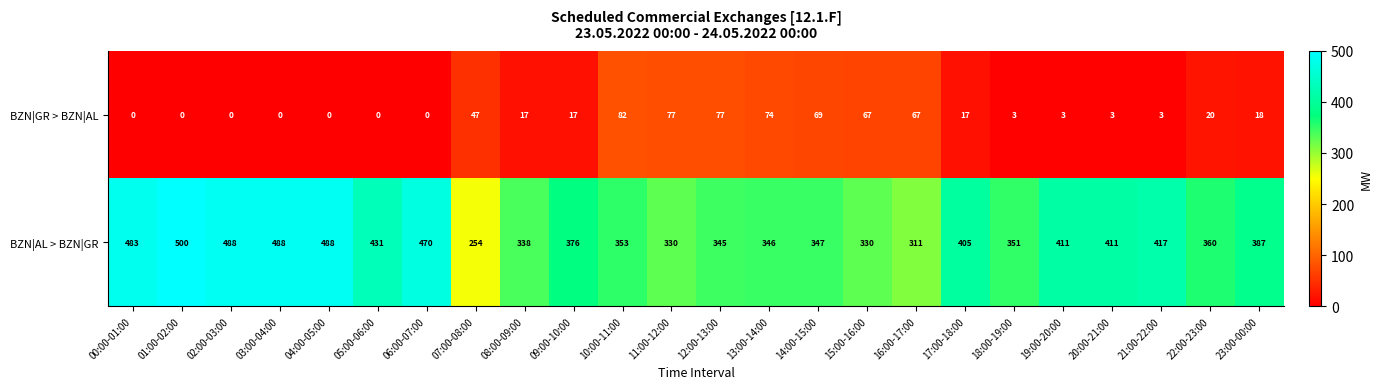

What is the difference between the second highest and second lowest values in the BZN|GR > BZN|AL series?

77